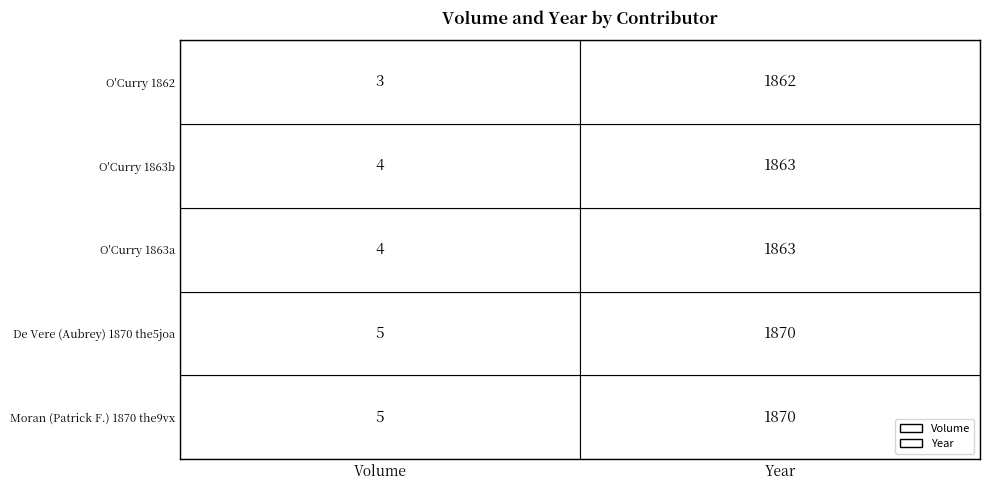

Count the O'Curry 1863a values in the range 4 to 1863.

2